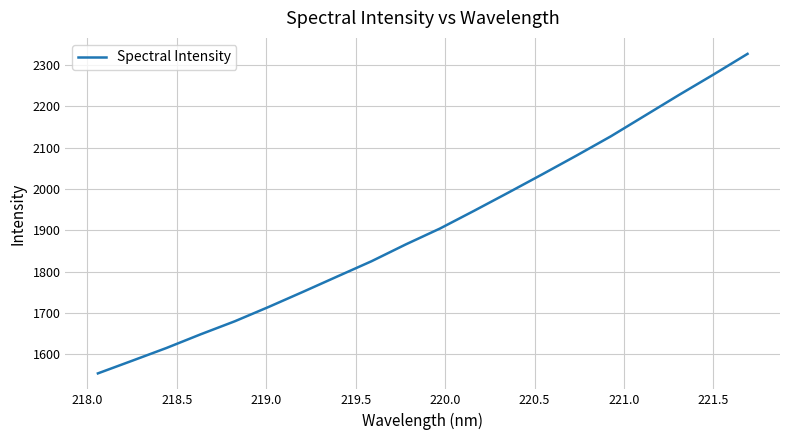

What is the maximum value shown in the chart?

2326.8